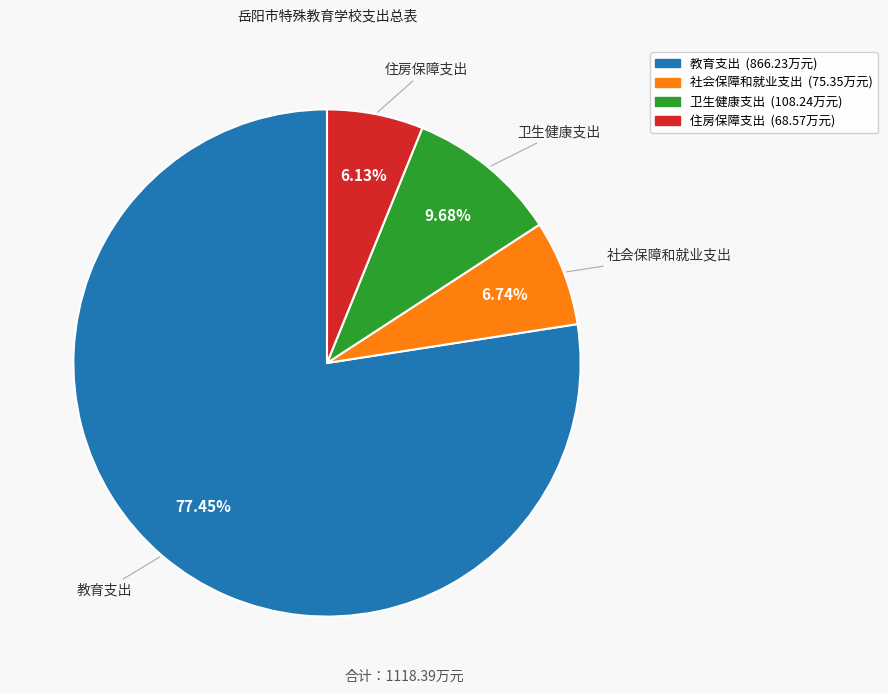

Is the sum of 教育支出 and 社会保障和就业支出 greater than half?

Yes